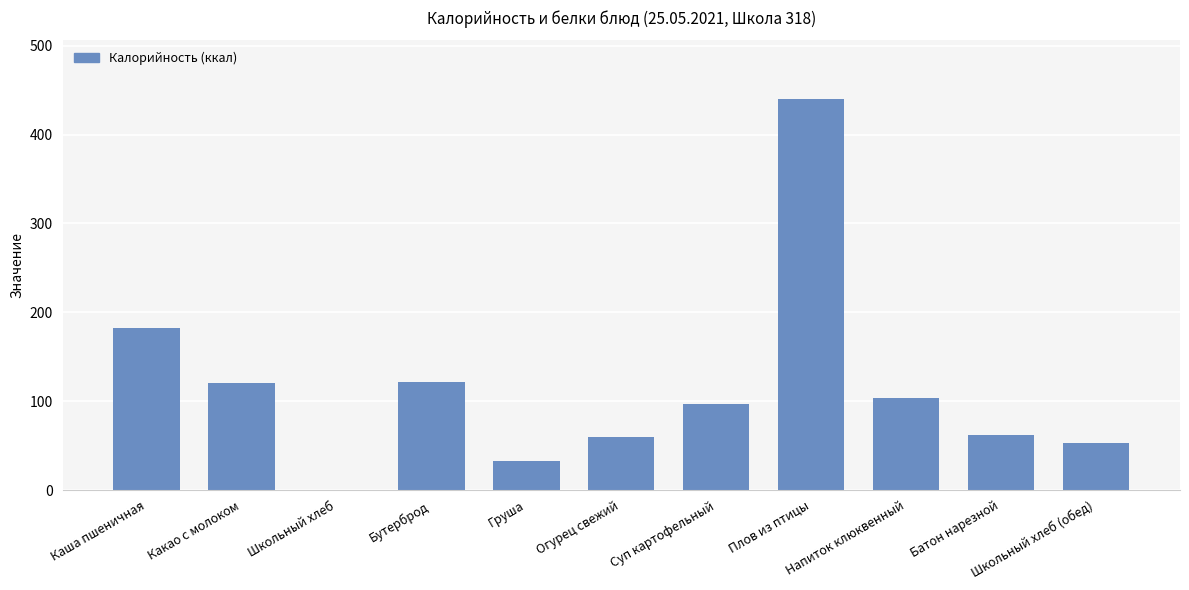

What is the maximum value shown in the chart?

440